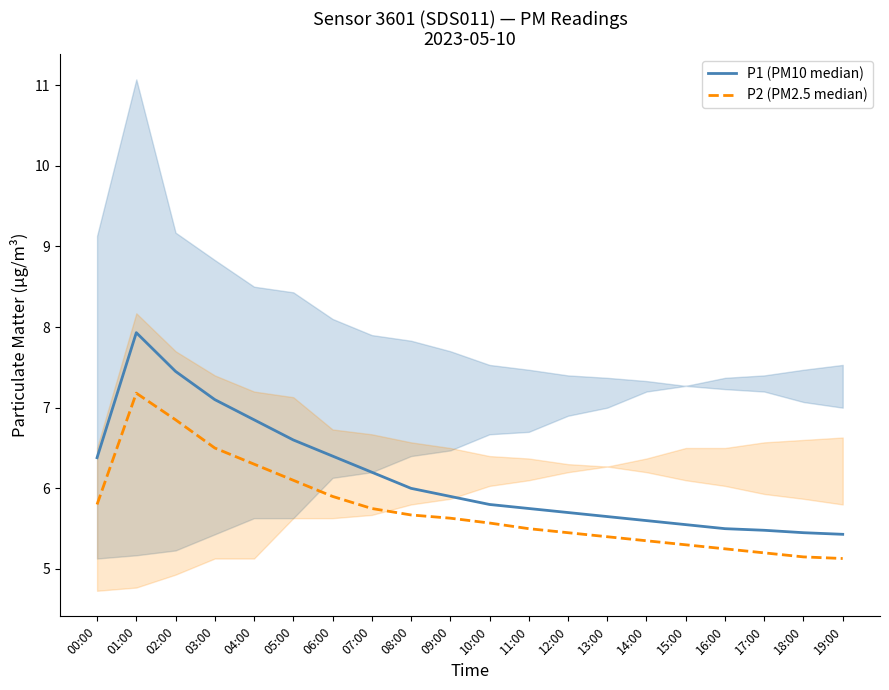

True or false: P1 (PM10 median) and P2 (PM2.5 median) intersect in this chart.

False